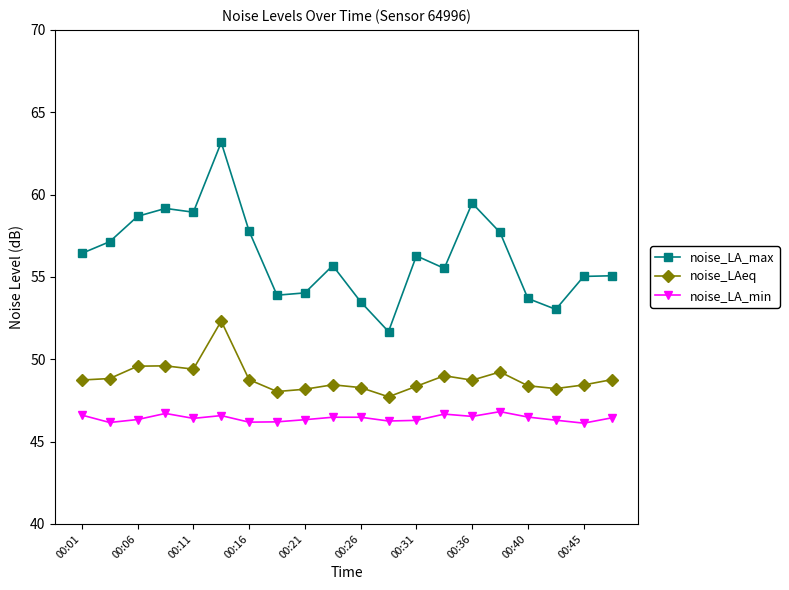

How many data points in noise_LA_max are less than 56?

10